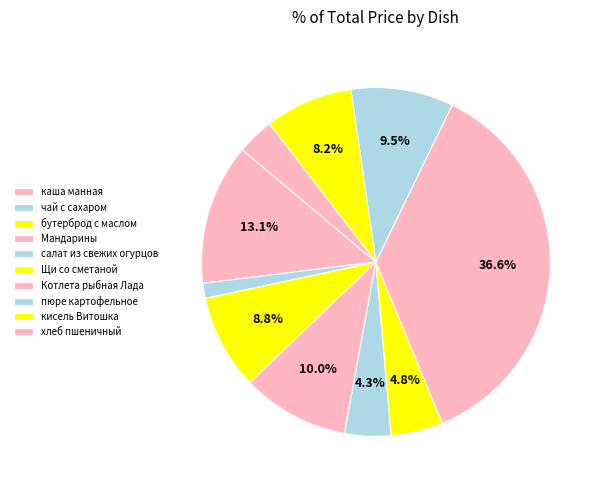

Between Котлета рыбная Лада and Мандарины, which is larger?

Котлета рыбная Лада